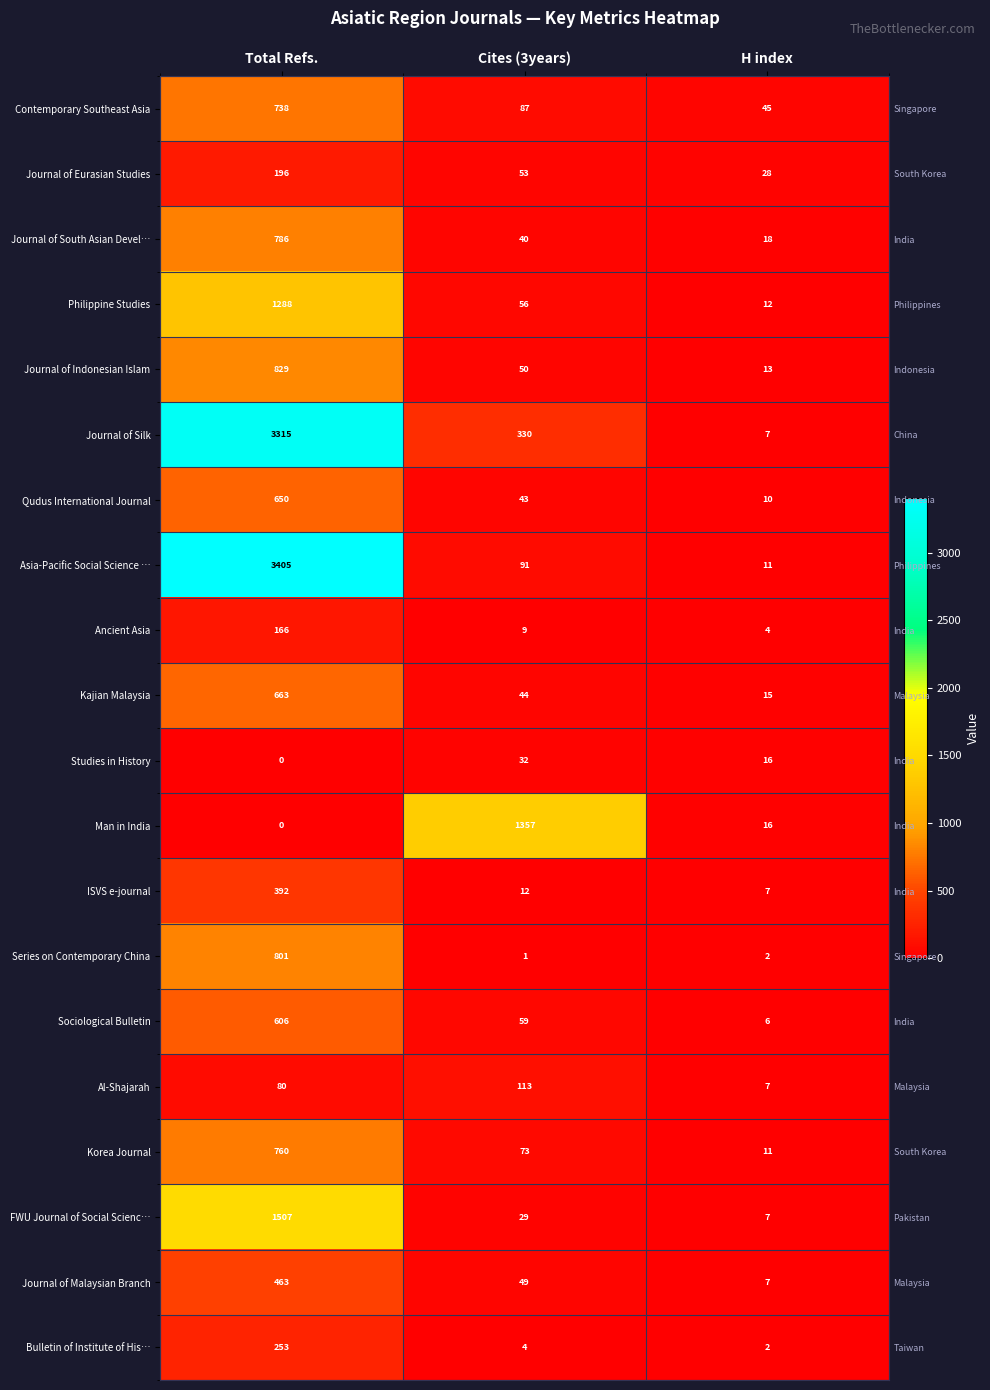

What is the average value of the Asia-Pacific Social Science … series?

1169